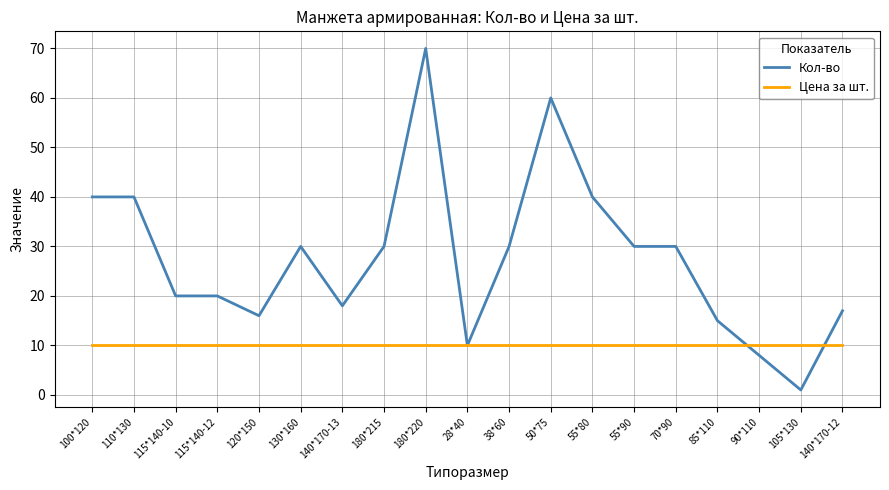

Read the Цена за шт. value at 85*110.

10